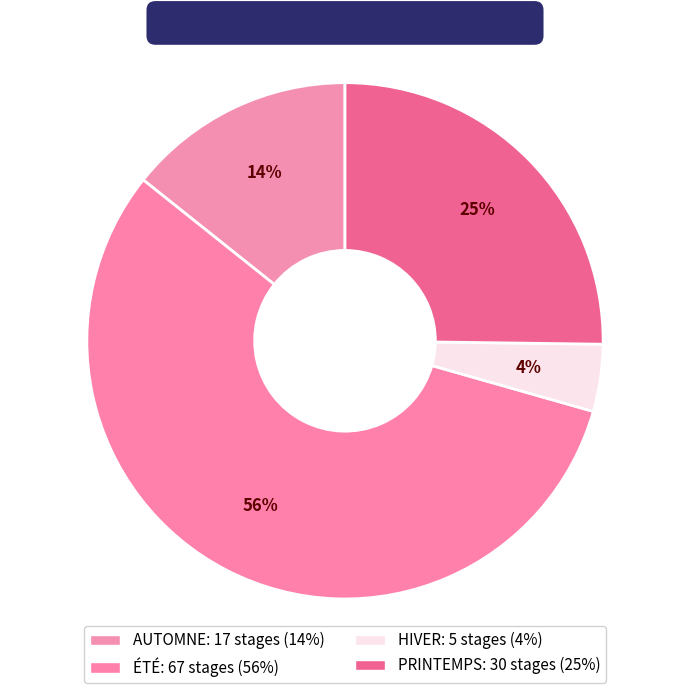

How many segments does this pie chart have?

4